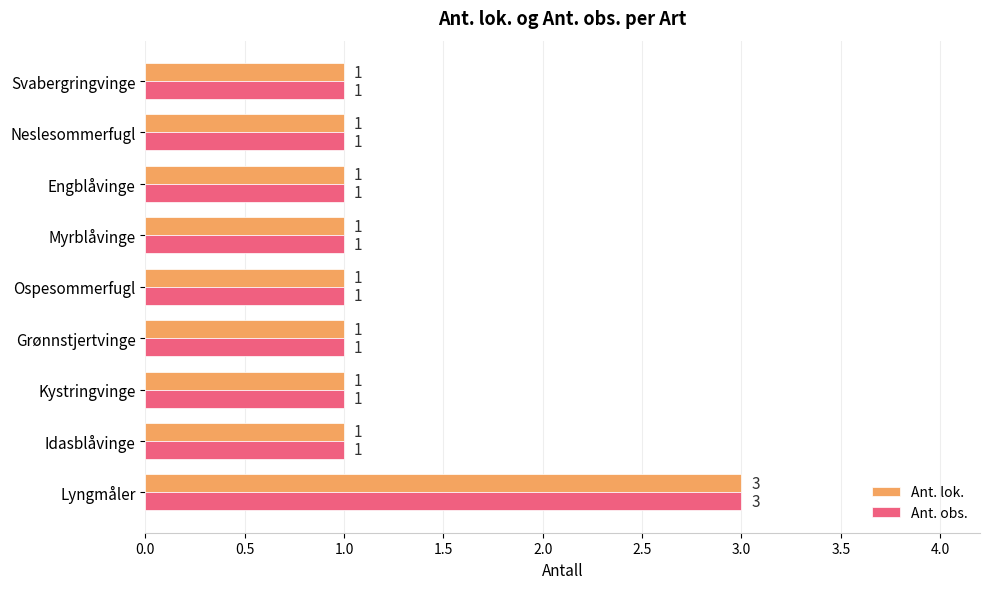

How many data points in Ant. obs. are above 1?

1